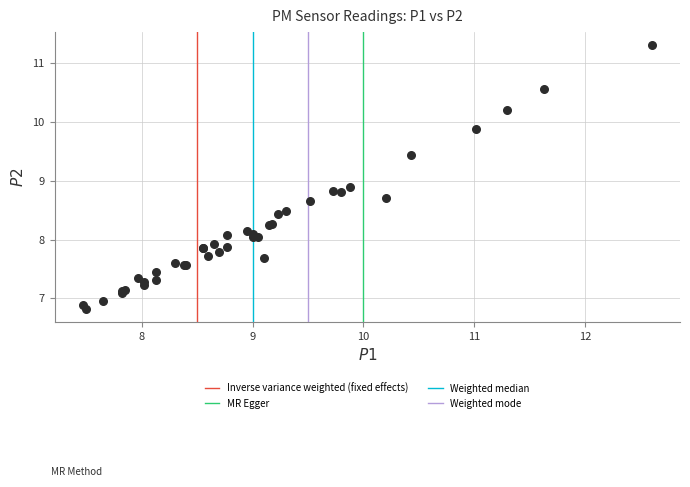

What Y value in the scatter plot is closest to 9?

8.9